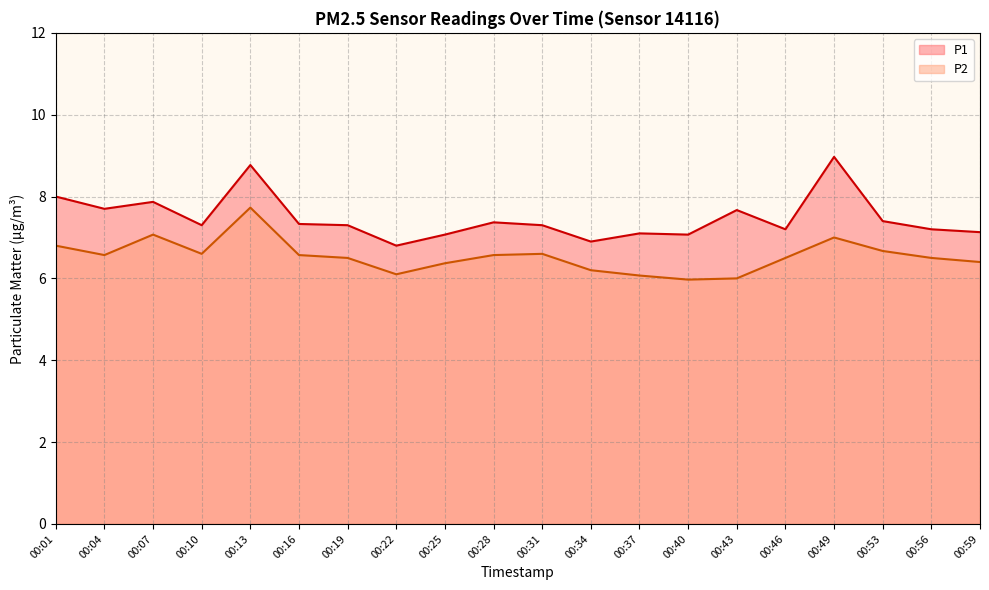

True or false: P2 has a value of 7.7 at 00:13.

True